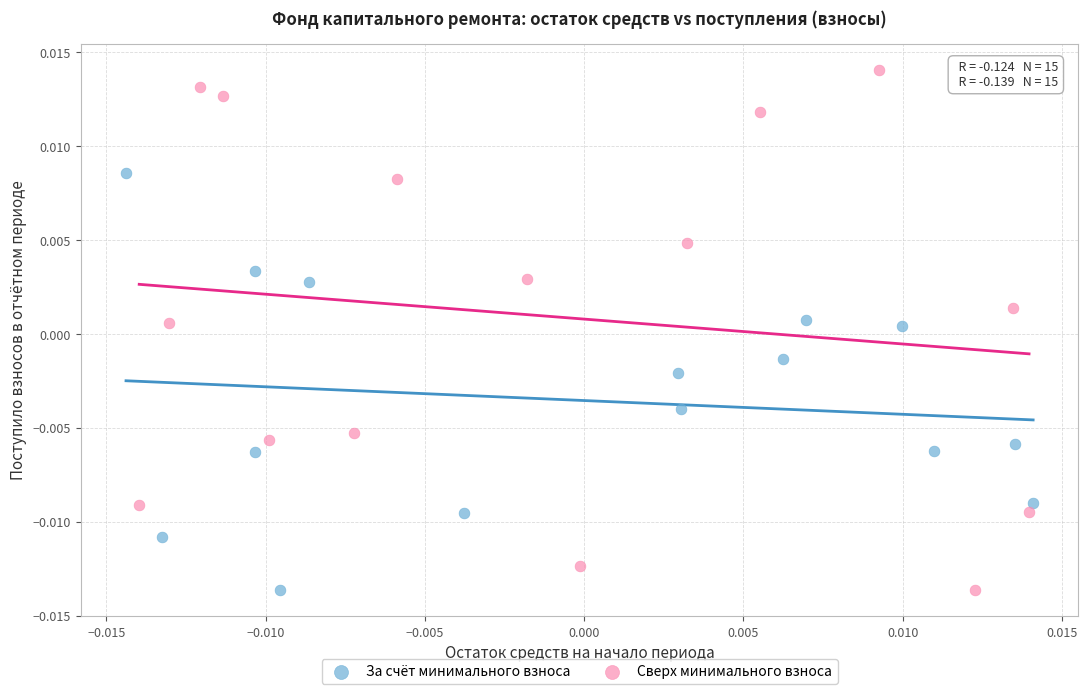

Which series contains the highest Y value?

Сверх минимального взноса